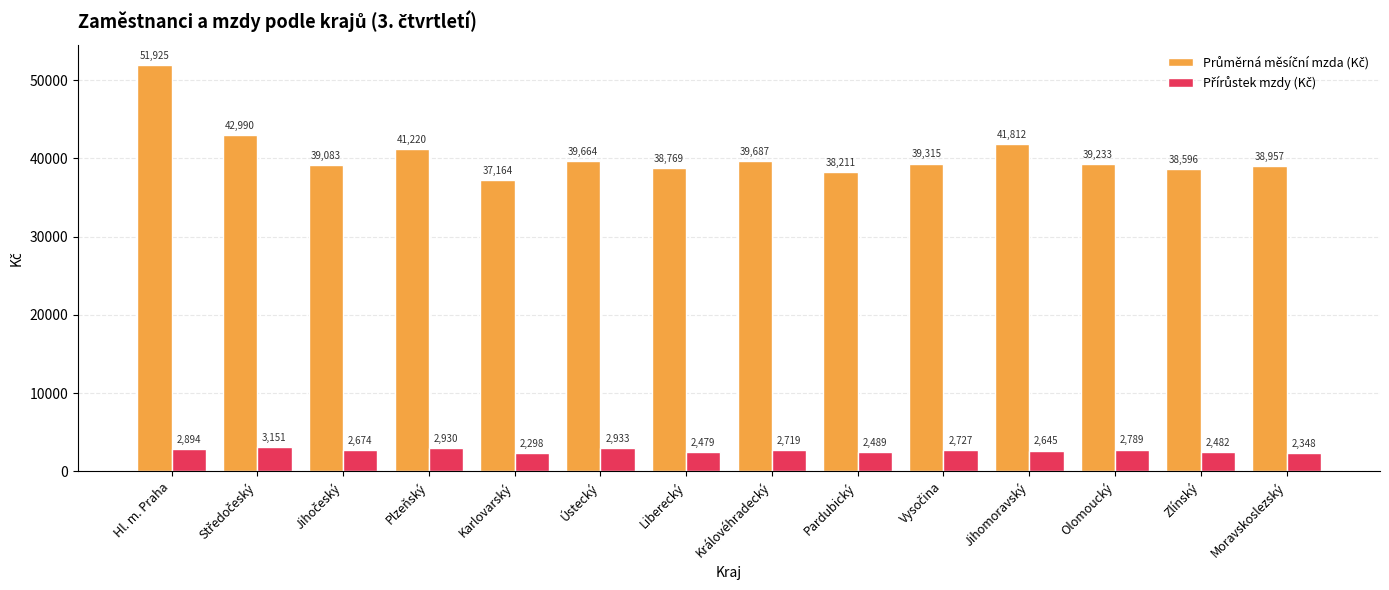

At which category does the chart reach its minimum across all series?

Karlovarský